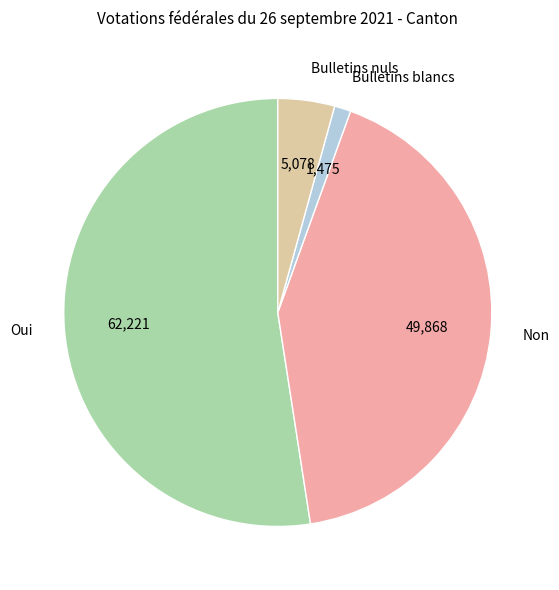

Between Non and Oui, which is larger?

Oui